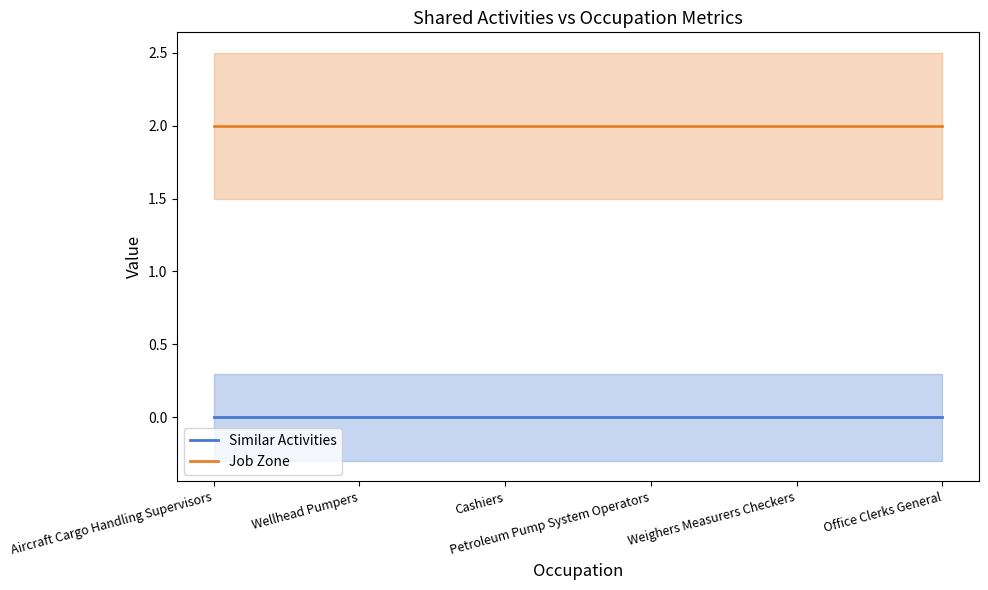

True or false: Job Zone and Similar Activities cross at least once.

False